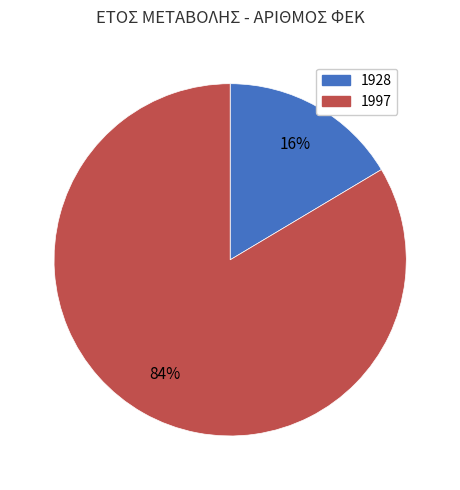

Does any single category account for the majority?

Yes